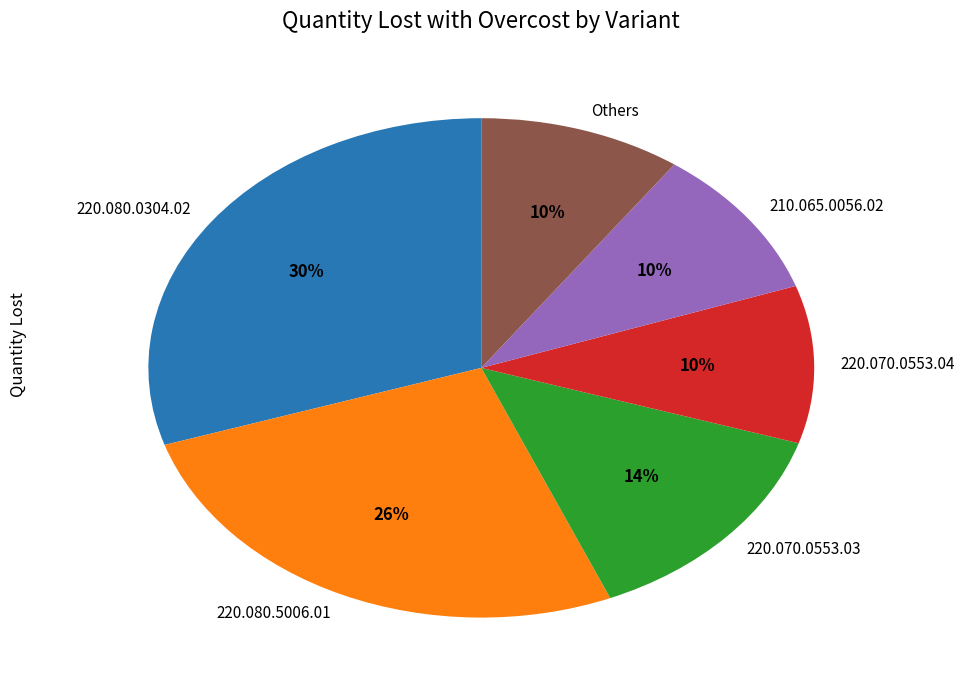

The 220.080.5006.01 slice represents 26% of the pie. True or false?

True